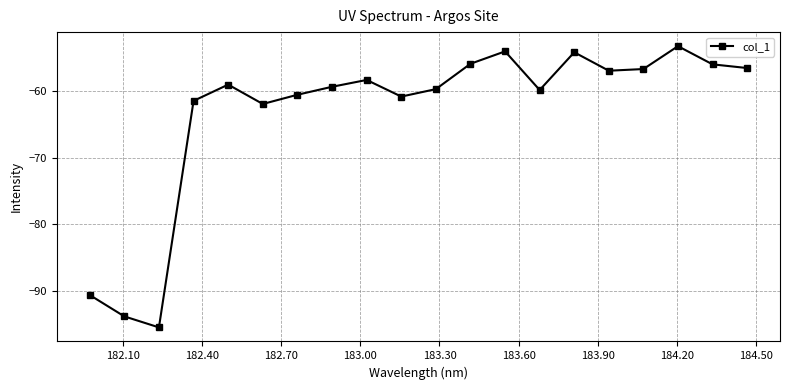

How many lines are shown in the chart?

1